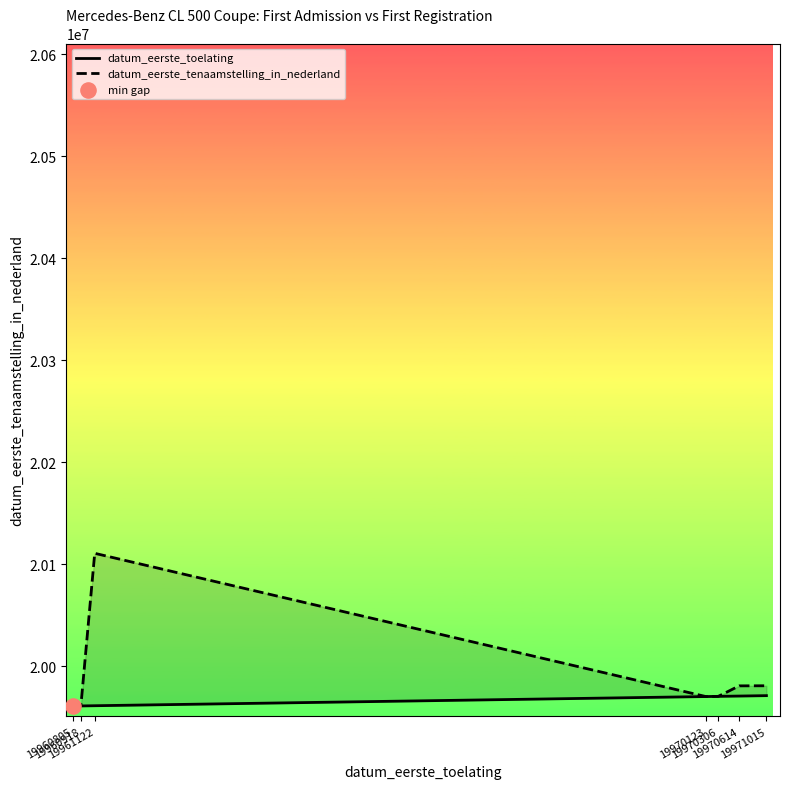

Which series has the largest Y range (max minus min)?

datum_eerste_tenaamstelling_in_nederland